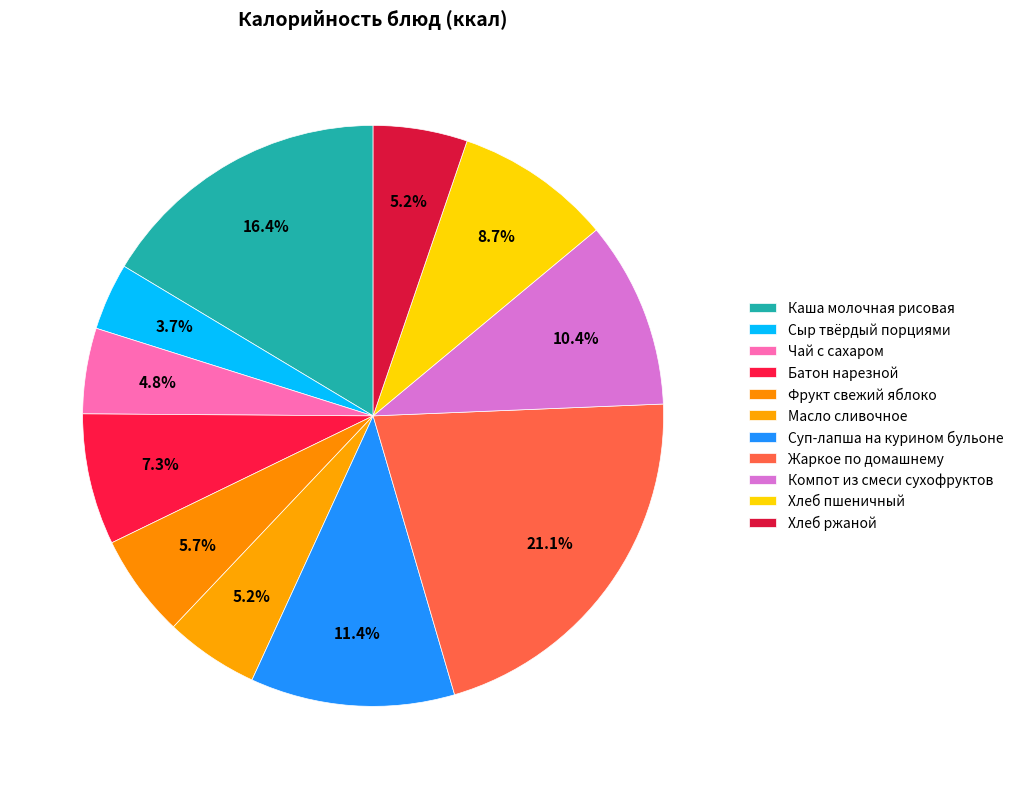

Which category has the smallest portion of the pie?

Сыр твёрдый порциями